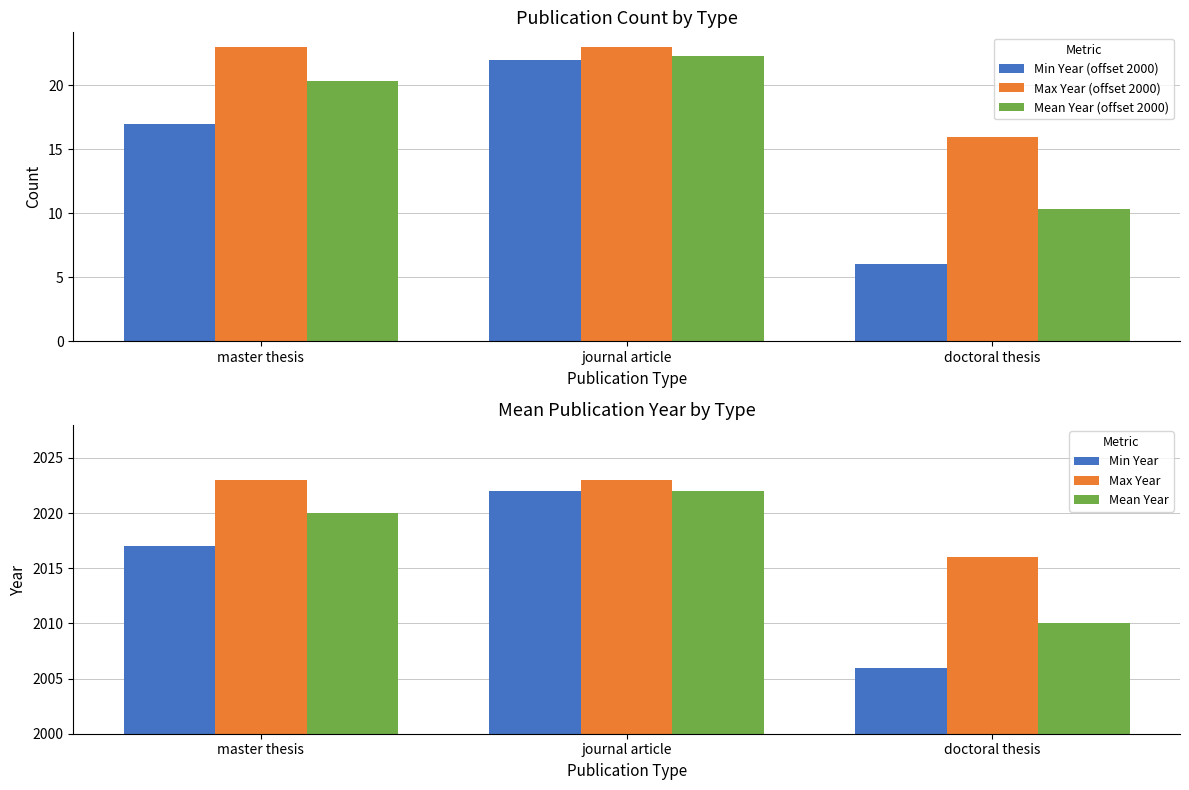

What is the difference between the Mean Year (offset 2000) values at journal article and master thesis?

2.0